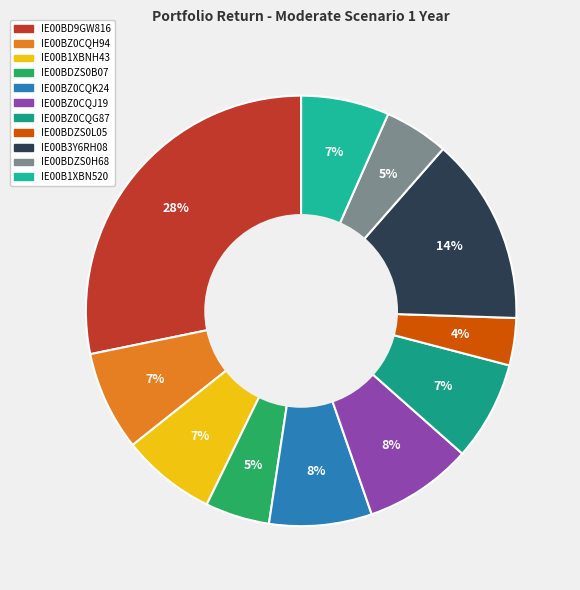

To the nearest percent, what portion does IE00BZ0CQJ19 represent?

8%